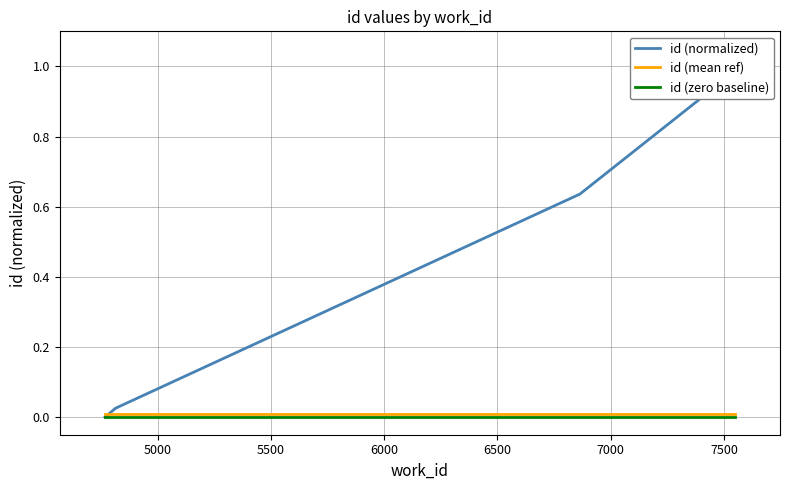

True or false: id (normalized) has more than 0 interior local peaks.

False